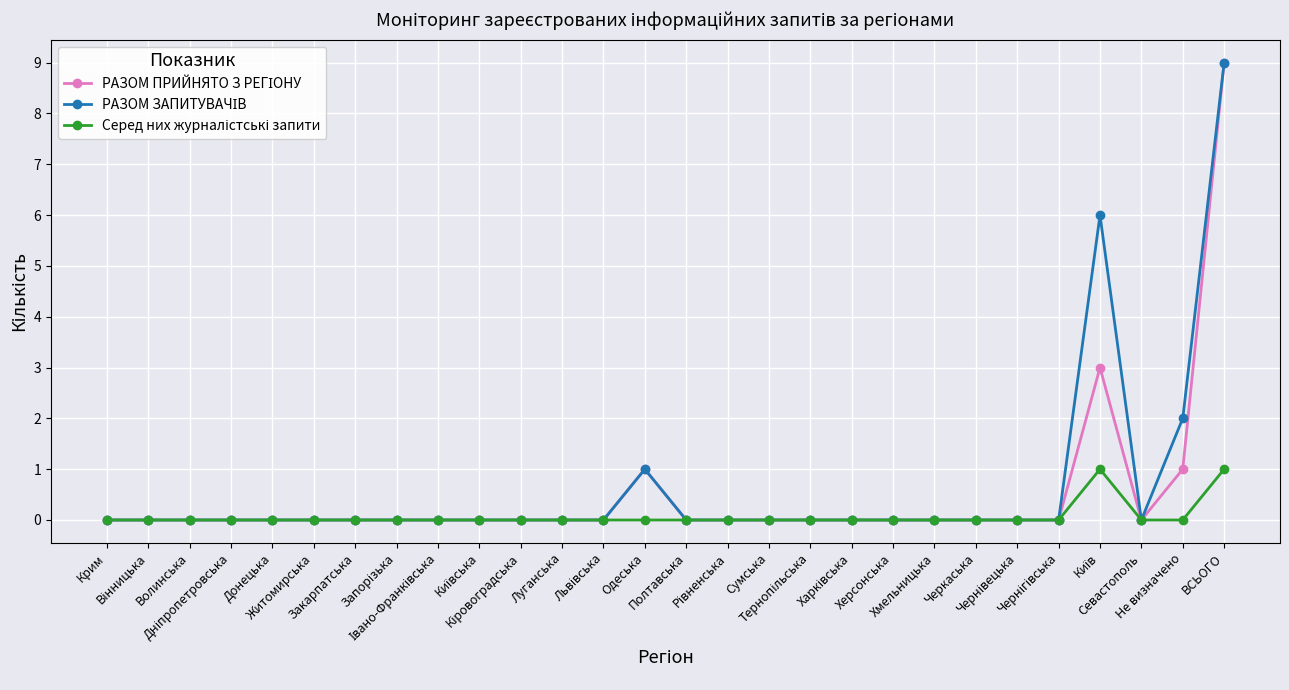

What is the maximum value shown in the chart?

9